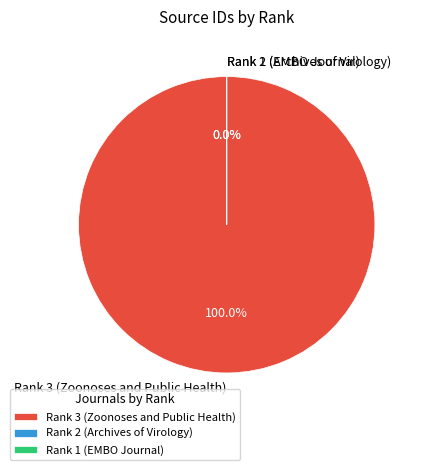

Which slice is the smallest?

Rank 1 (EMBO Journal)